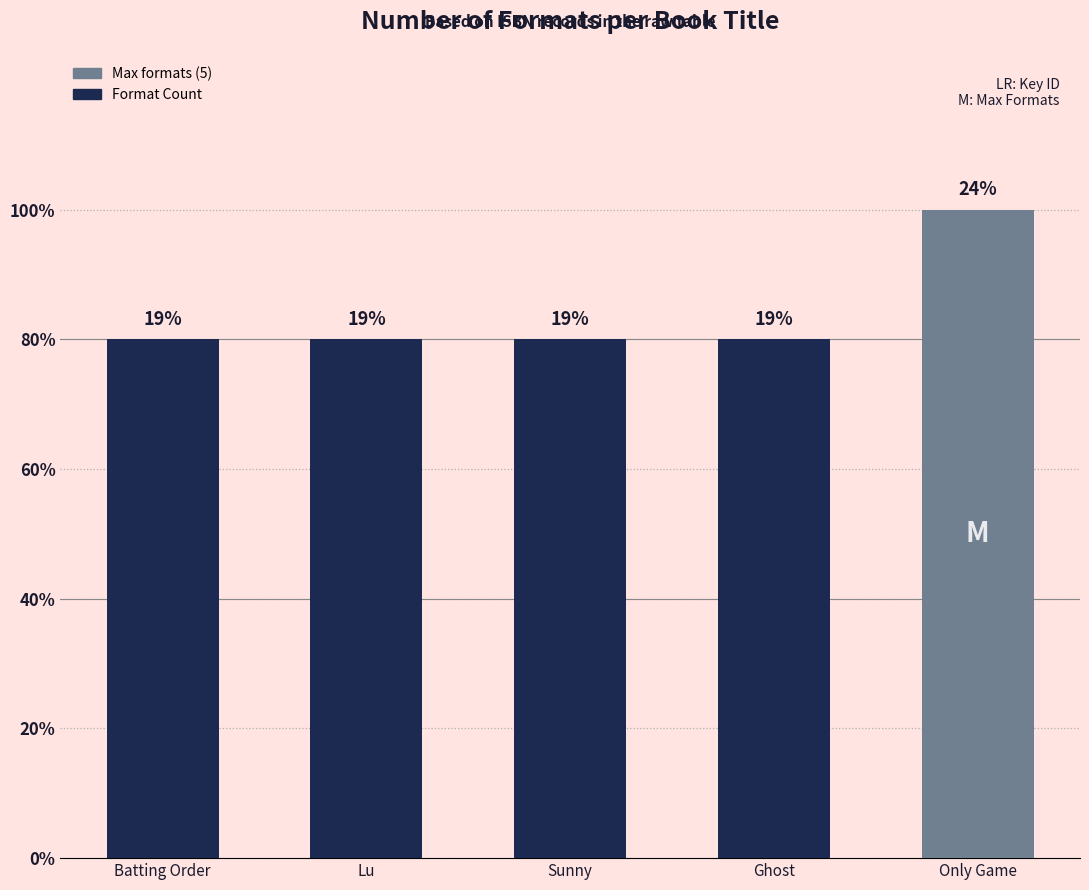

What is the maximum value shown in the chart?

5